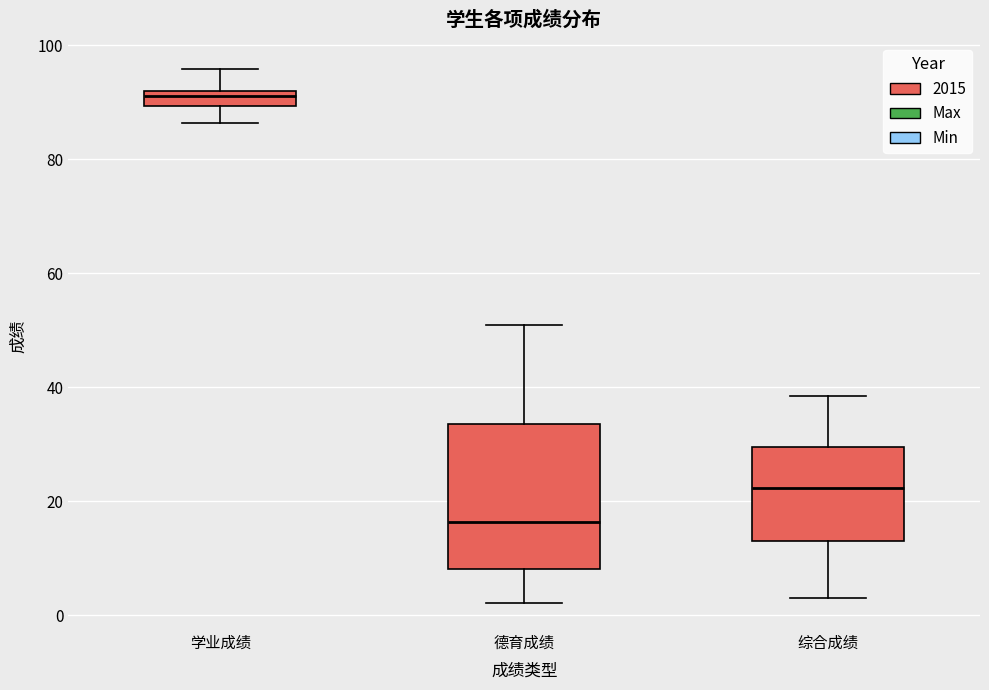

Which box's median line is the lowest?

德育成绩